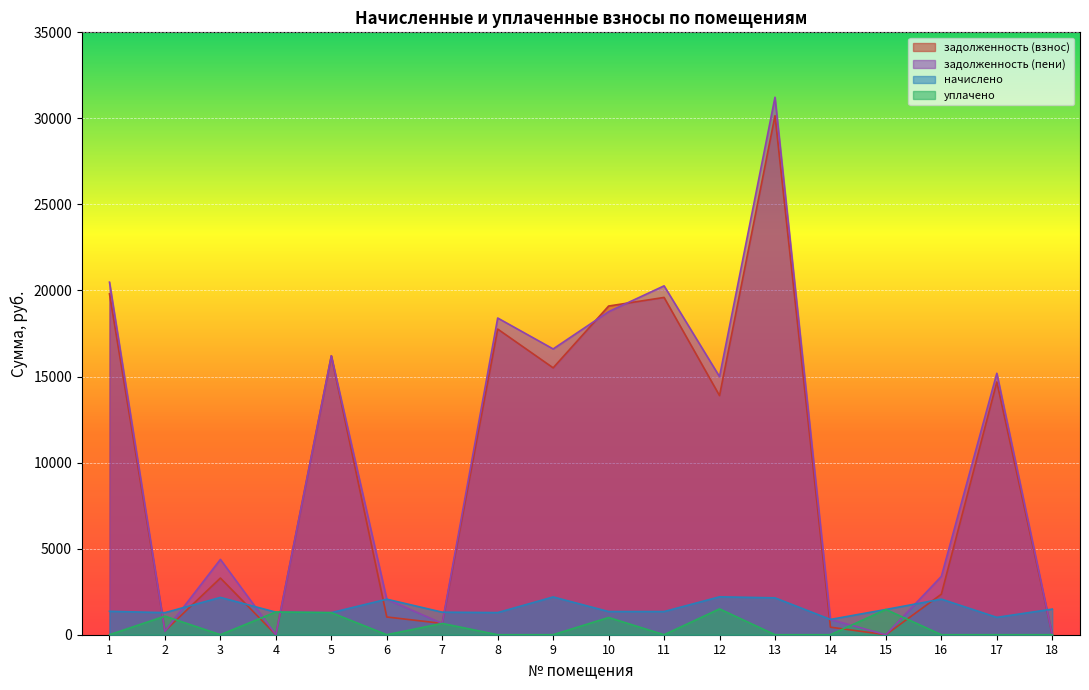

How many distinct data groups are displayed?

4